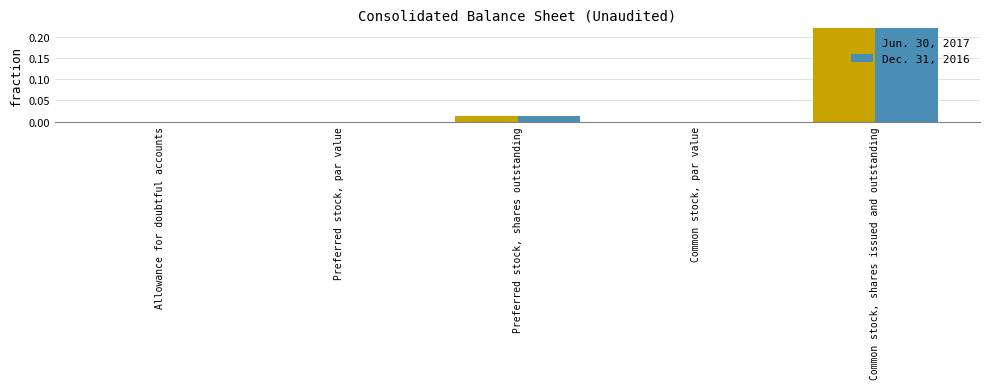

Reading left to right, list all the values displayed in this chart.

Jun. 30, 2017: Allowance for doubtful accounts=0.0	Preferred stock, par value=0.0	Preferred stock, shares outstanding=0.0	Common stock, par value=0.0	Common stock, shares issued and outstanding=1.0
Dec. 31, 2016: Allowance for doubtful accounts=0.0	Preferred stock, par value=0.0	Preferred stock, shares outstanding=0.0	Common stock, par value=0.0	Common stock, shares issued and outstanding=0.9